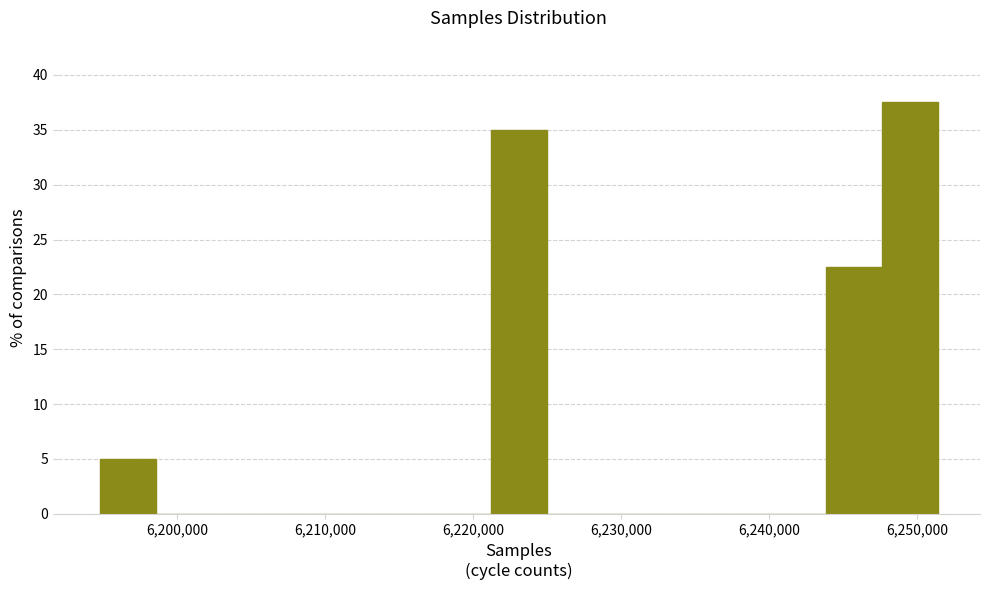

Read against the x-axis, roughly where is the centre of the tallest bar?

6250000